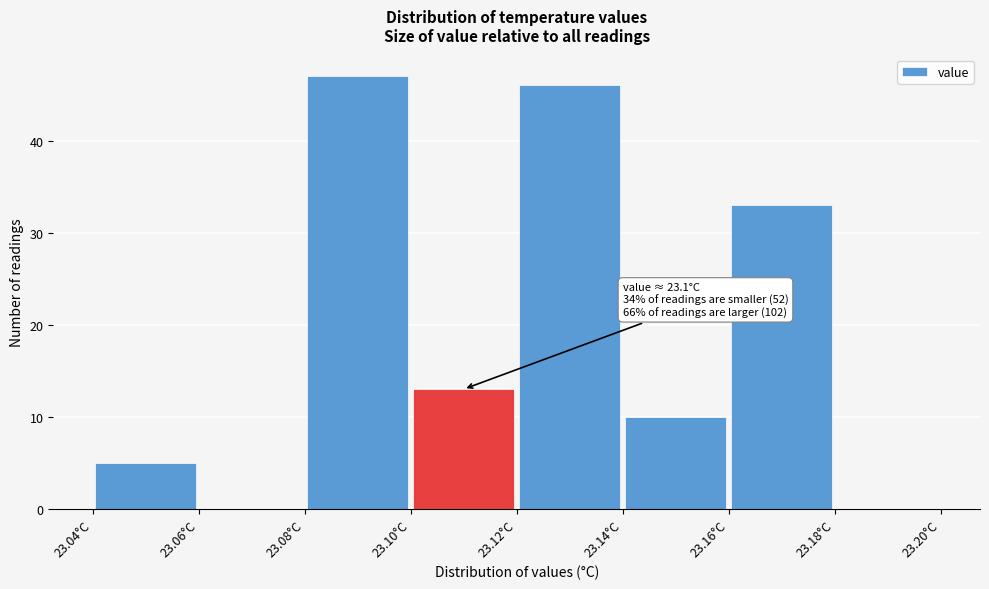

Over which range of the x-axis is the bar tallest?

23.08 to 23.10